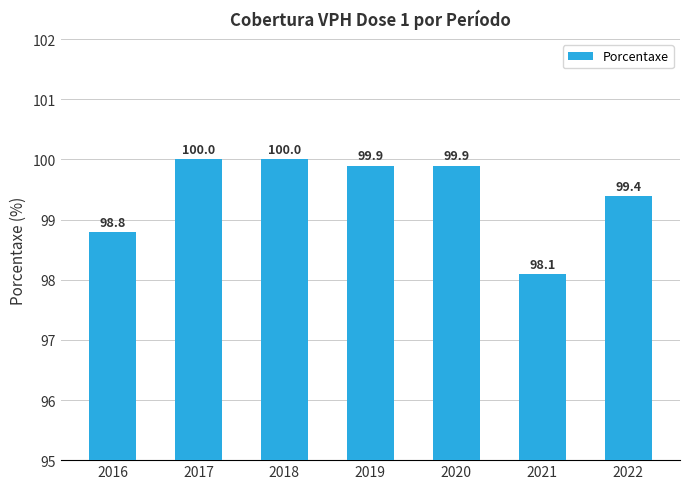

Reading right to left, transcribe all the data shown in this chart.

2022=99.4	2021=98.1	2020=99.9	2019=99.9	2018=100.0	2017=100.0	2016=98.8